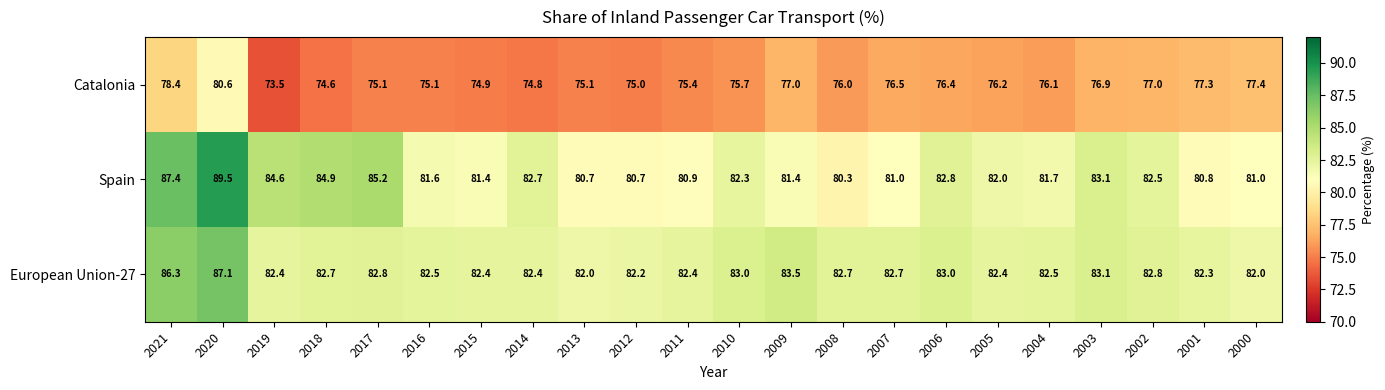

The European Union-27 series shows 82.2 at 2012. True or false?

True